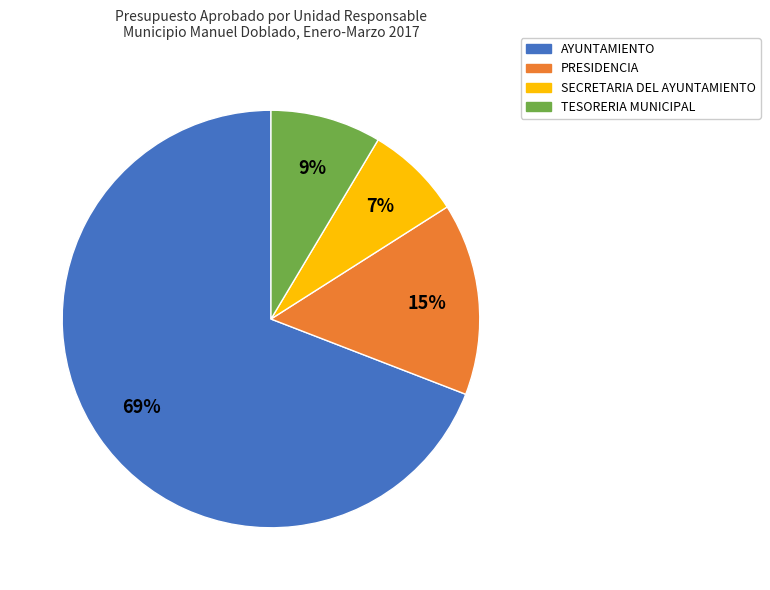

Is SECRETARIA DEL AYUNTAMIENTO the majority of the pie?

No